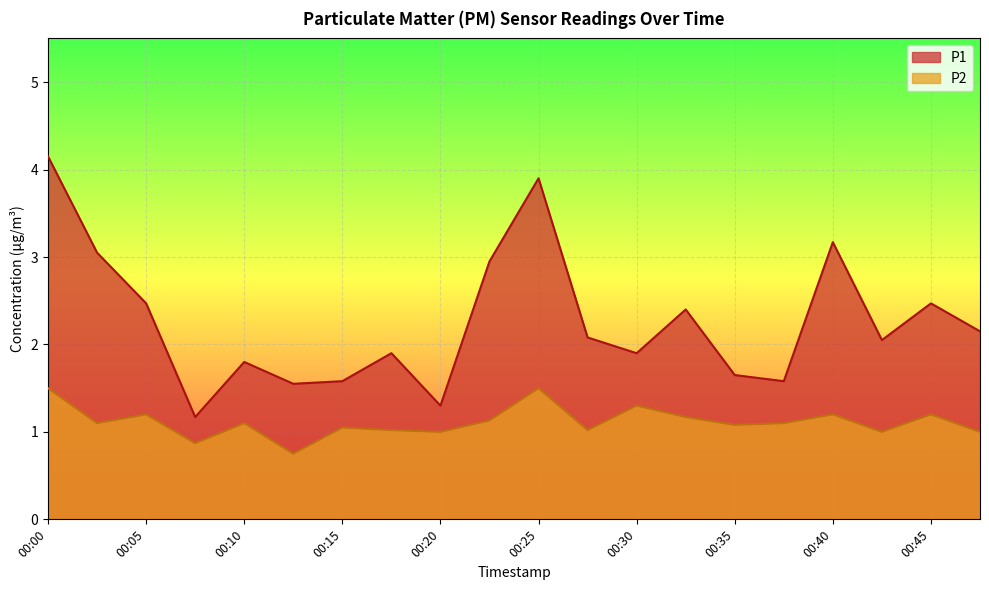

What is the total value across all series at 00:03?

4.2